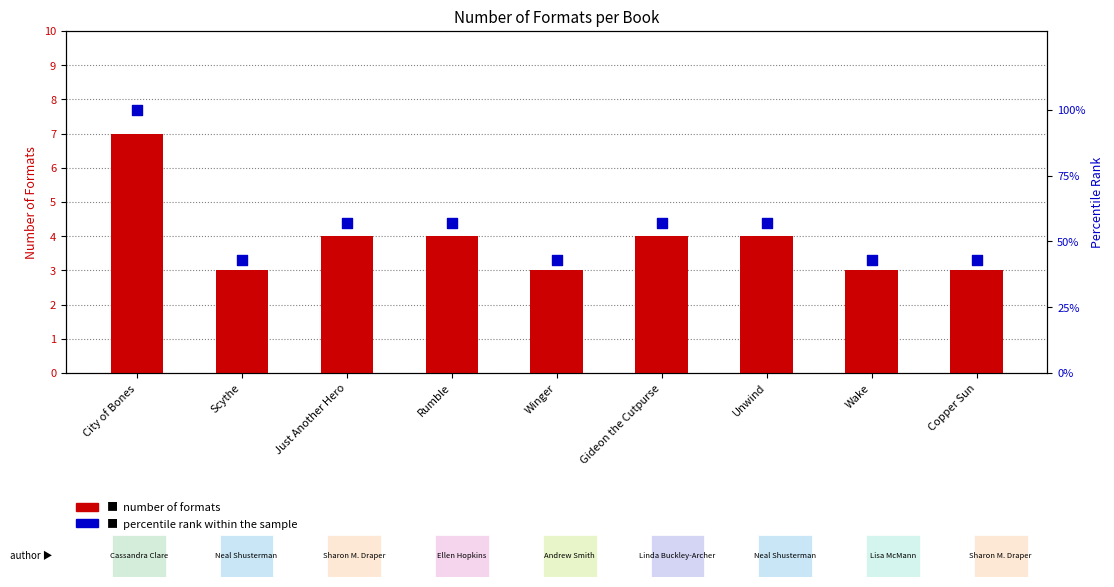

Which series has the largest Y range (max minus min)?

percentile rank within the sample